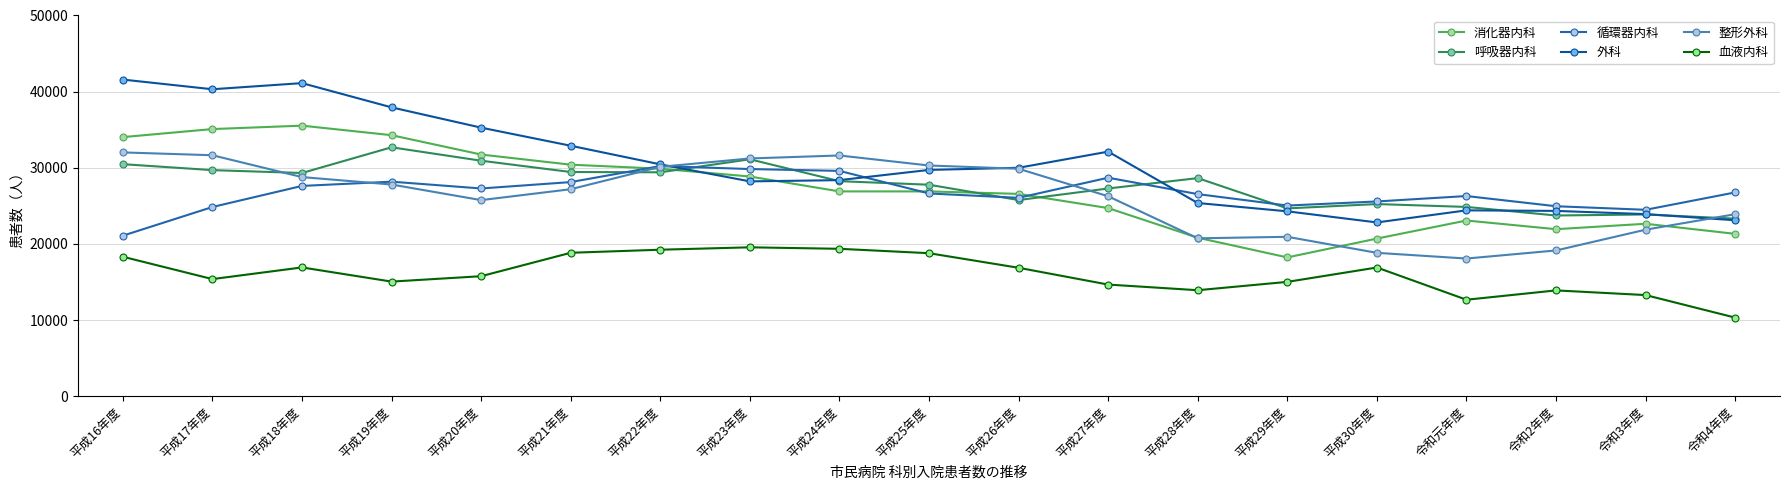

Between which two adjacent categories do 外科 and 整形外科 first intersect?

平成22年度 and 平成23年度